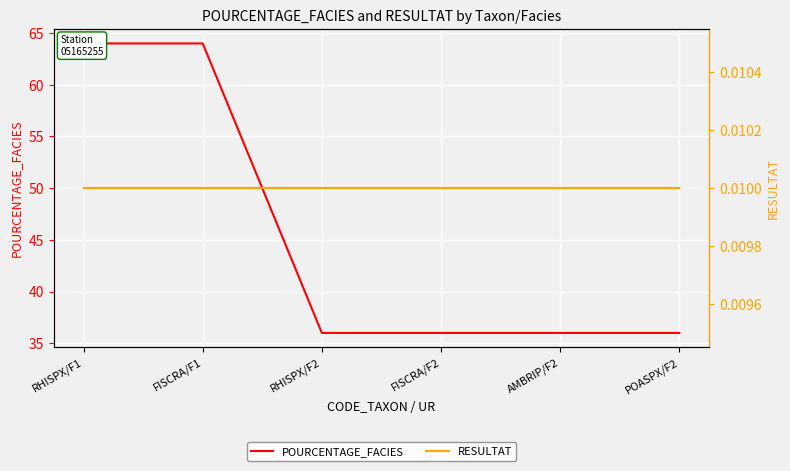

List the series in order of their overall mean, lowest first.

RESULTAT, POURCENTAGE_FACIES